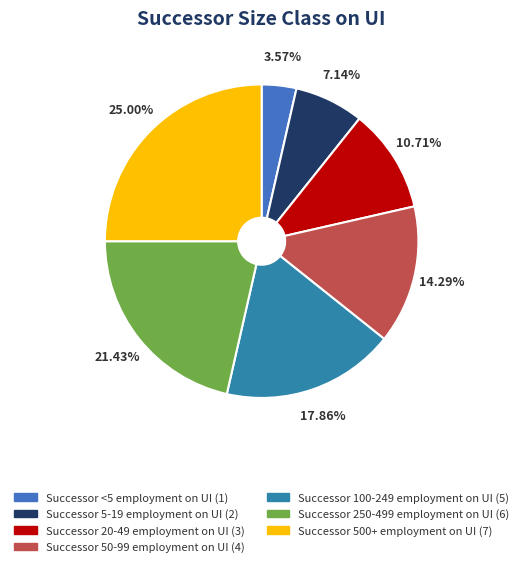

What is the ratio of the value at Successor 500+ employment on UI to the value at Successor 20-49 employment on UI?

2.3